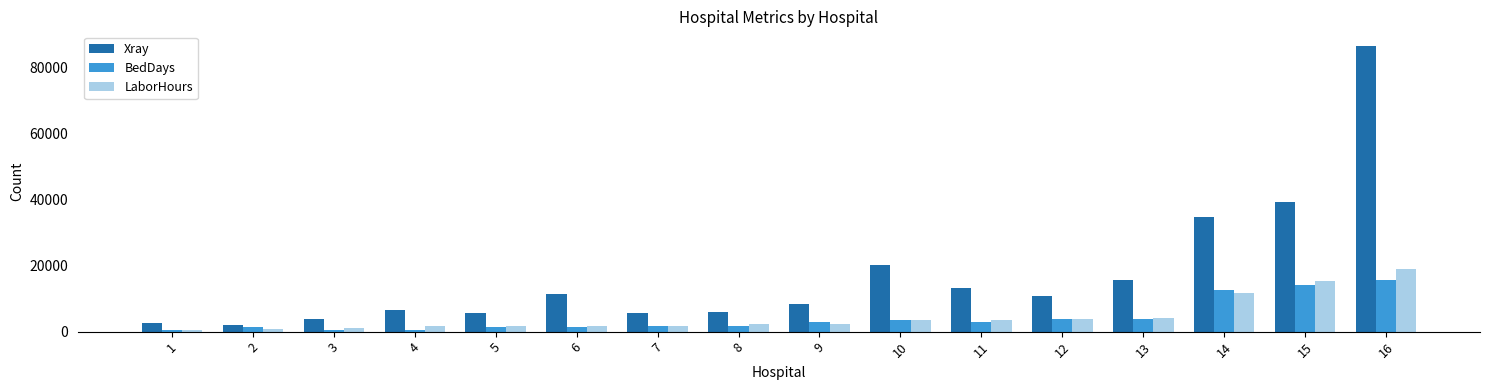

Which category has the highest value in the Xray series?

16